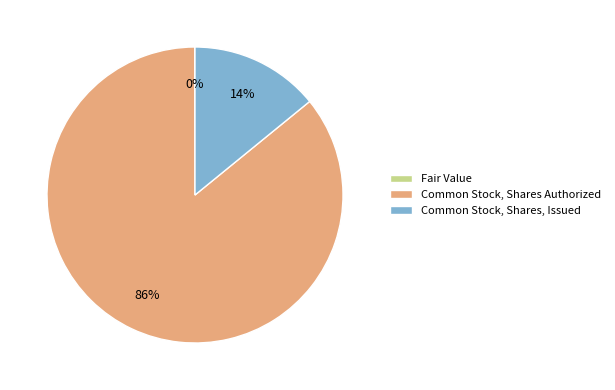

Which category has the biggest portion of the pie?

Common Stock, Shares Authorized